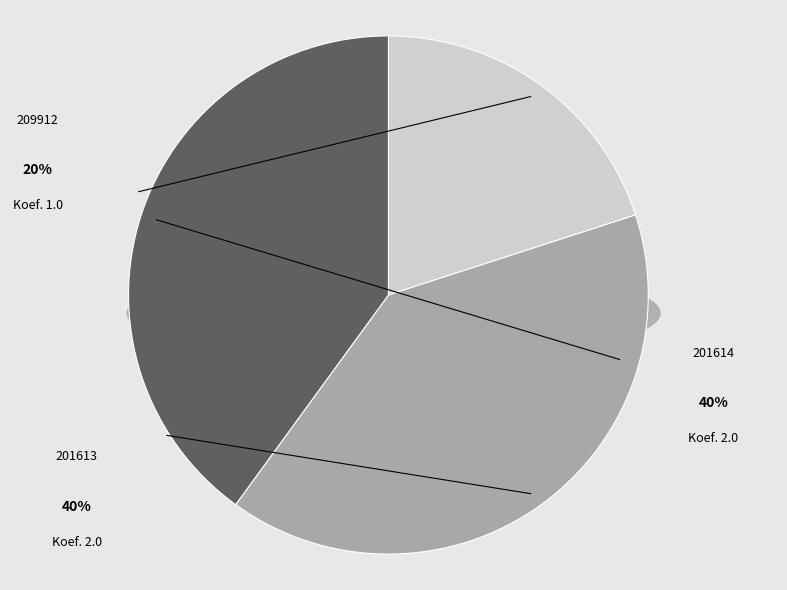

Is 201613 the majority of the pie?

No